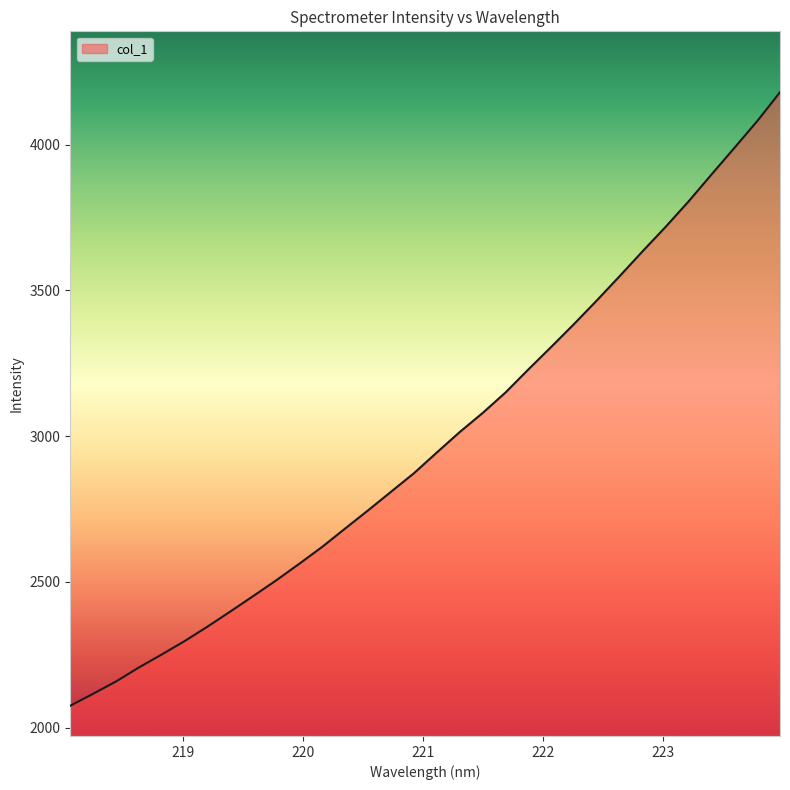

What is the difference between the maximum and minimum values?

2104.4